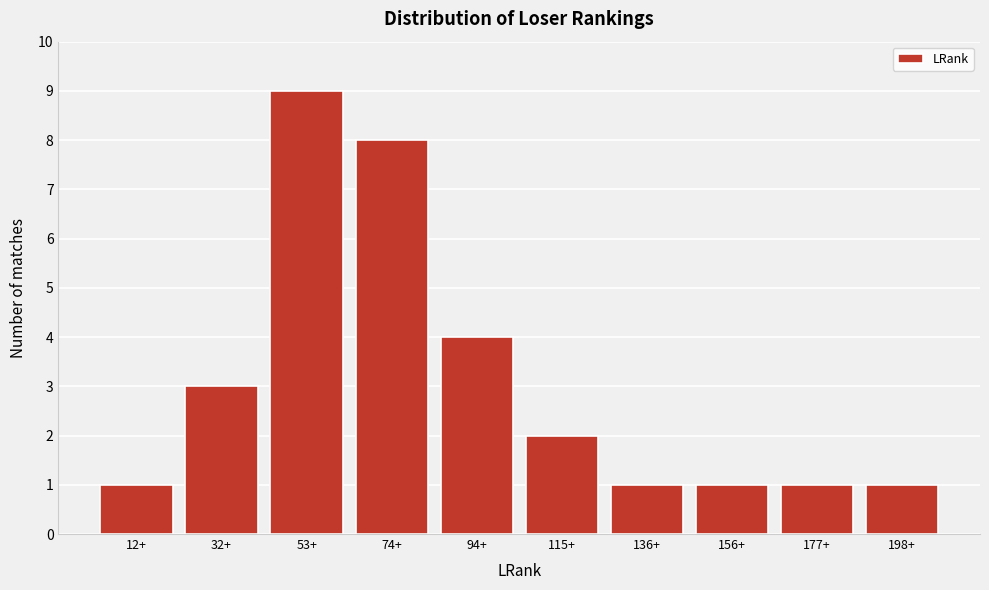

Reading left to right, what are all the values shown in this chart?

12+=1	32+=3	53+=9	74+=8	94+=4	115+=2	136+=1	156+=1	177+=1	198+=1